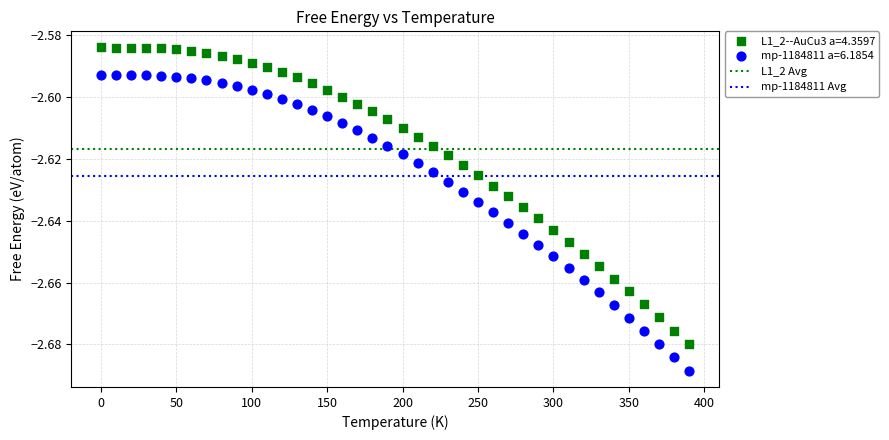

Which series contains the lowest Y value?

mp-1184811 a=6.1854